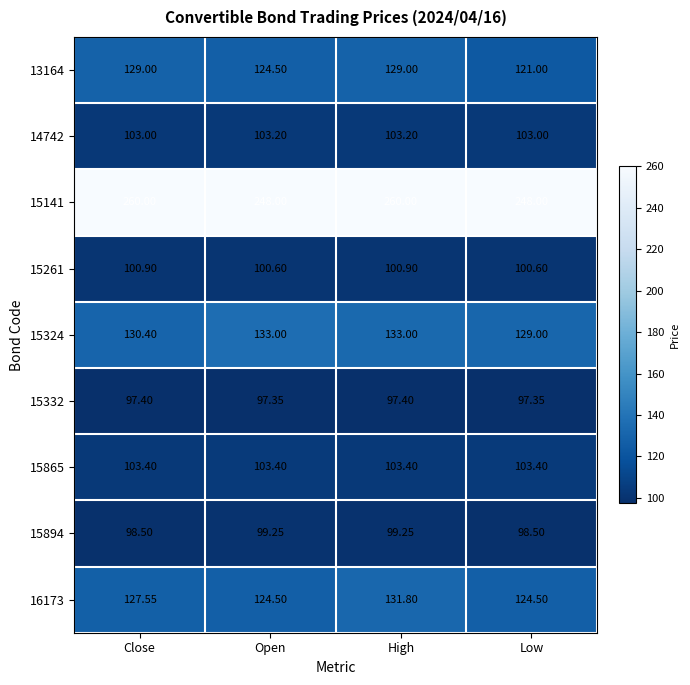

Is the value of 15332 at Close greater than the value of 15894 at Open?

No